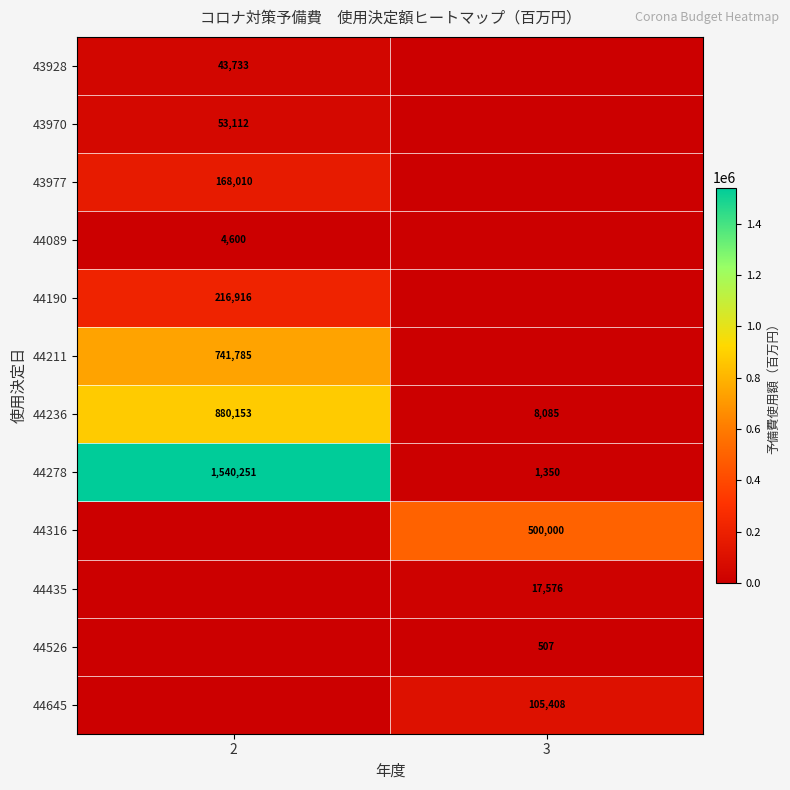

What is the difference between the 44236 values at 3 and 2?

872068